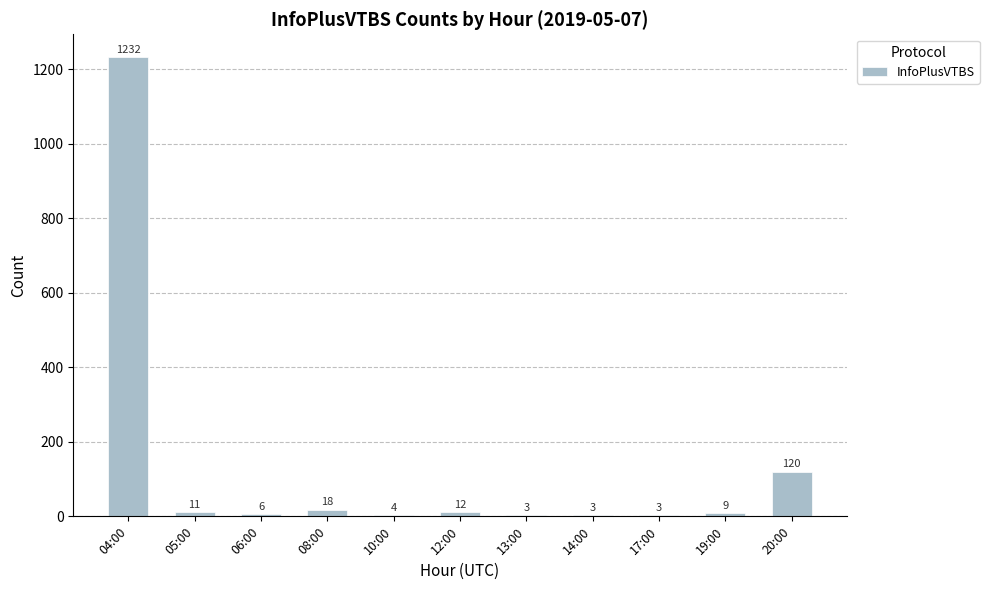

Which label corresponds to the largest value in the chart?

04:00